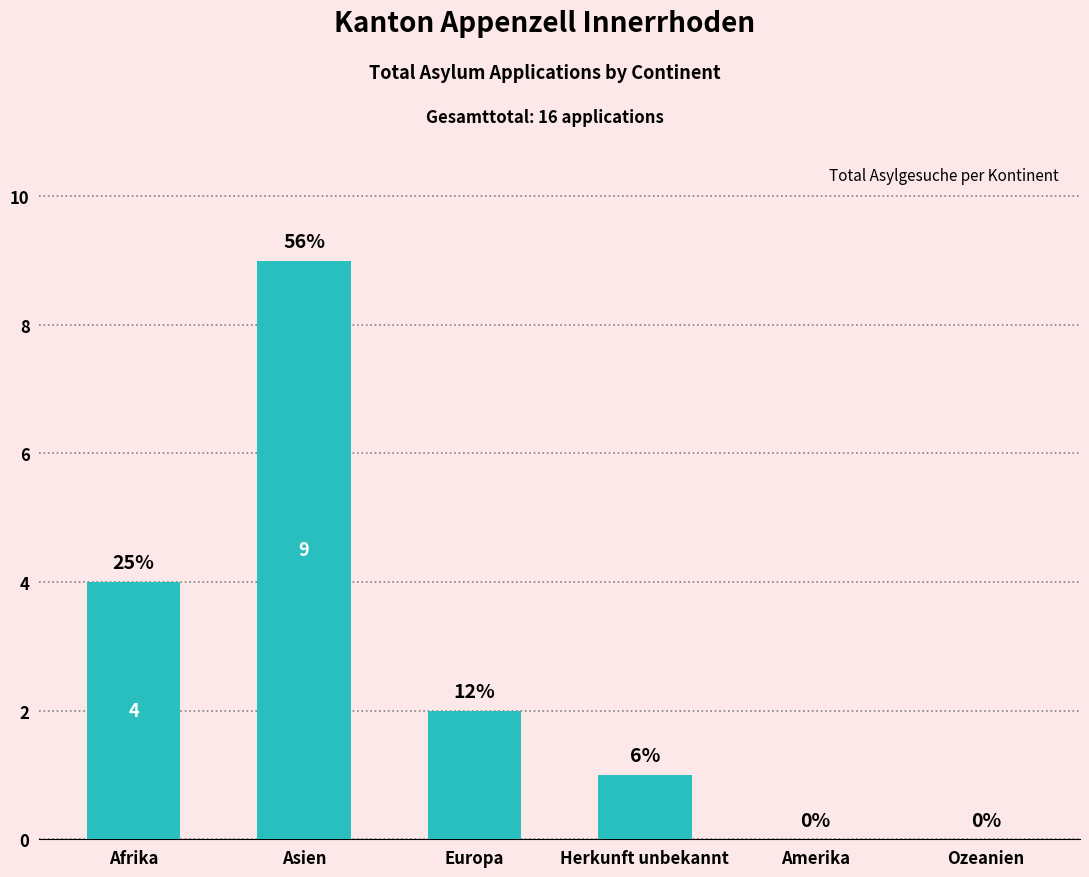

Reading right to left, list all the values displayed in this chart.

Ozeanien=0	Amerika=0	Herkunft unbekannt=1	Europa=2	Asien=9	Afrika=4